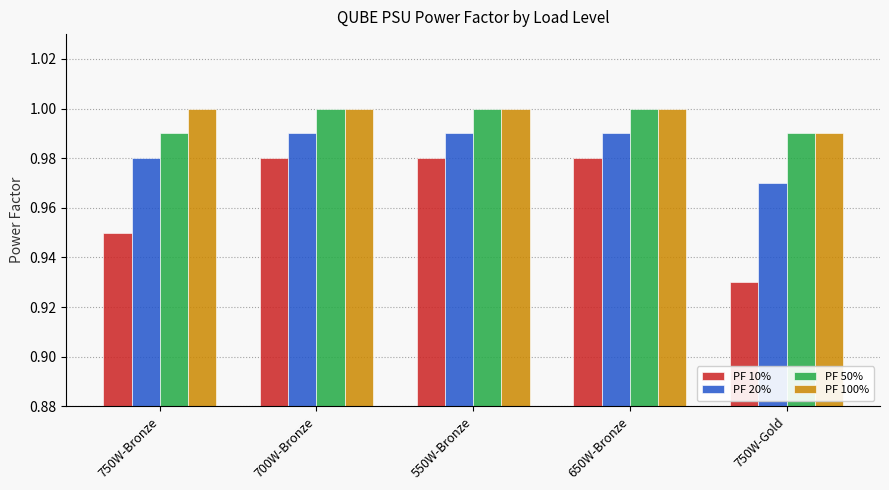

How many series are shown in this chart?

4